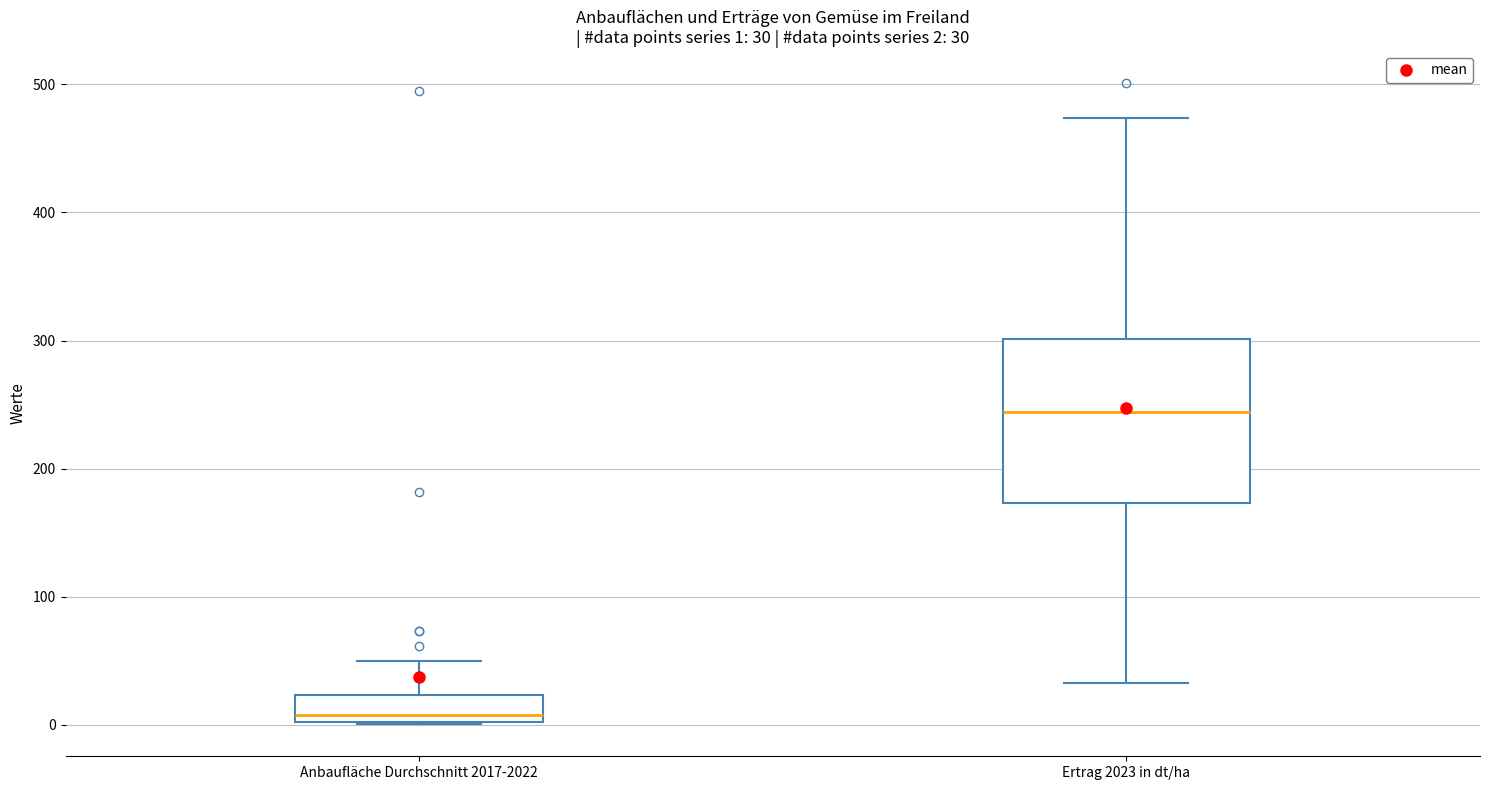

Which box's median line is the lowest?

Anbaufläche Durchschnitt 2017-2022